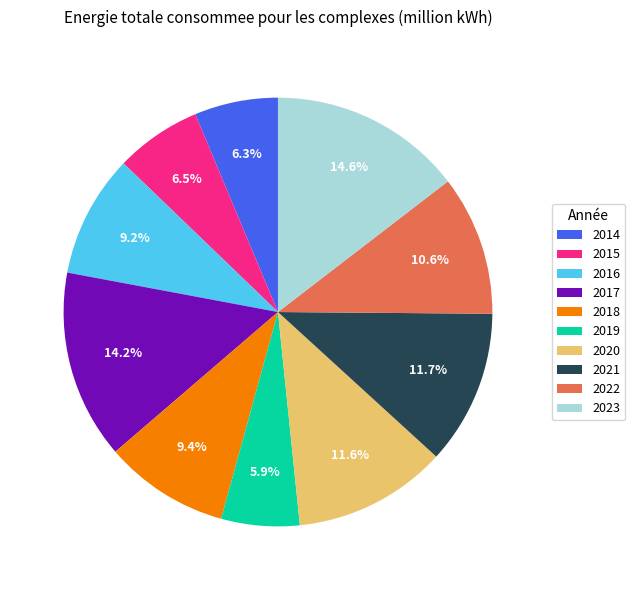

What is the total percentage of 2016 and 2019?

15.1%